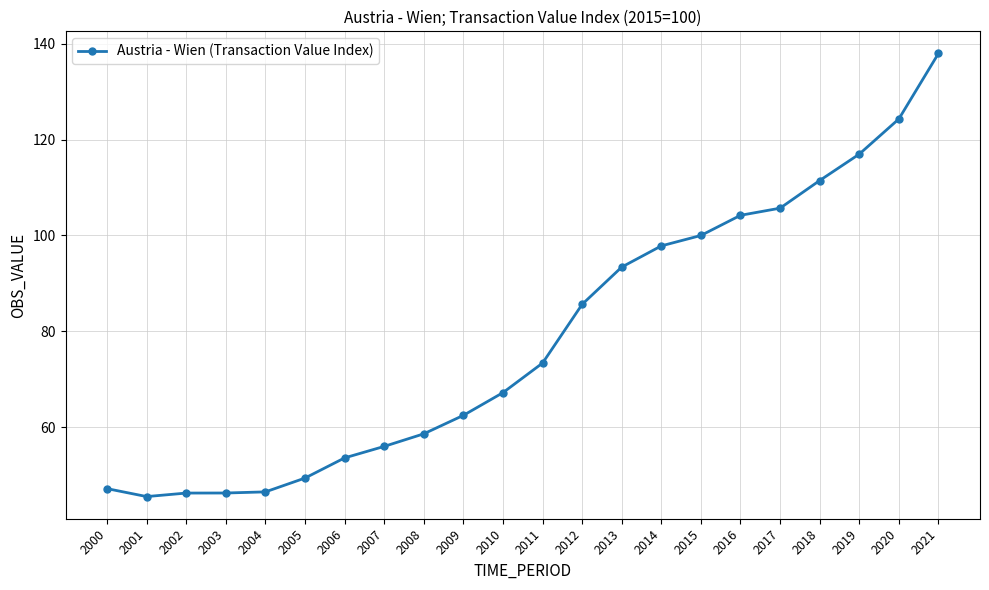

Read the value at 2004.

46.6